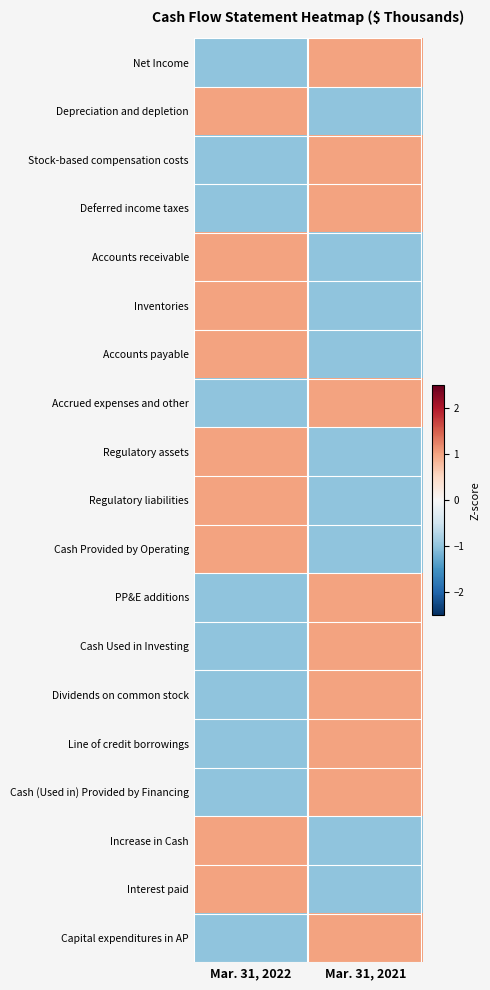

Reading right to left, extract all data points from this chart.

Net Income: Mar. 31, 2021=1	Mar. 31, 2022=-1
Depreciation and depletion: Mar. 31, 2021=-1	Mar. 31, 2022=1
Stock-based compensation costs: Mar. 31, 2021=1	Mar. 31, 2022=-1
Deferred income taxes: Mar. 31, 2021=1	Mar. 31, 2022=-1
Accounts receivable: Mar. 31, 2021=-1	Mar. 31, 2022=1
Inventories: Mar. 31, 2021=-1	Mar. 31, 2022=1
Accounts payable: Mar. 31, 2021=-1	Mar. 31, 2022=1
Accrued expenses and other: Mar. 31, 2021=1	Mar. 31, 2022=-1
Regulatory assets: Mar. 31, 2021=-1	Mar. 31, 2022=1
Regulatory liabilities: Mar. 31, 2021=-1	Mar. 31, 2022=1
Cash Provided by Operating: Mar. 31, 2021=-1	Mar. 31, 2022=1
PP&E additions: Mar. 31, 2021=1	Mar. 31, 2022=-1
Cash Used in Investing: Mar. 31, 2021=1	Mar. 31, 2022=-1
Dividends on common stock: Mar. 31, 2021=1	Mar. 31, 2022=-1
Line of credit borrowings: Mar. 31, 2021=1	Mar. 31, 2022=-1
Cash (Used in) Provided by Financing: Mar. 31, 2021=1	Mar. 31, 2022=-1
Increase in Cash: Mar. 31, 2021=-1	Mar. 31, 2022=1
Interest paid: Mar. 31, 2021=-1	Mar. 31, 2022=1
Capital expenditures in AP: Mar. 31, 2021=1	Mar. 31, 2022=-1